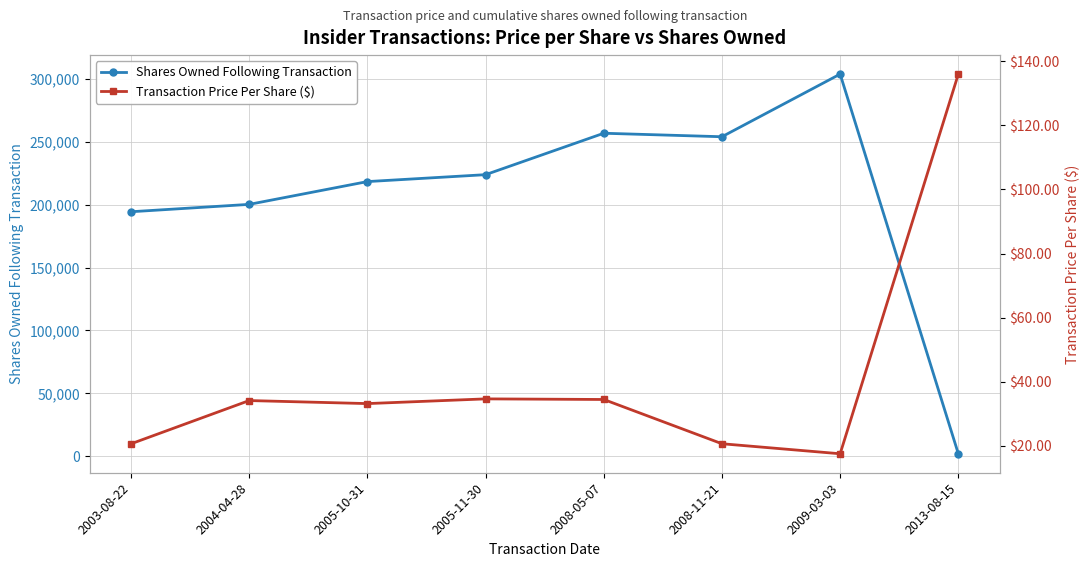

What is the value of the Transaction Price Per Share ($) point at the 7th from the left?

17.5